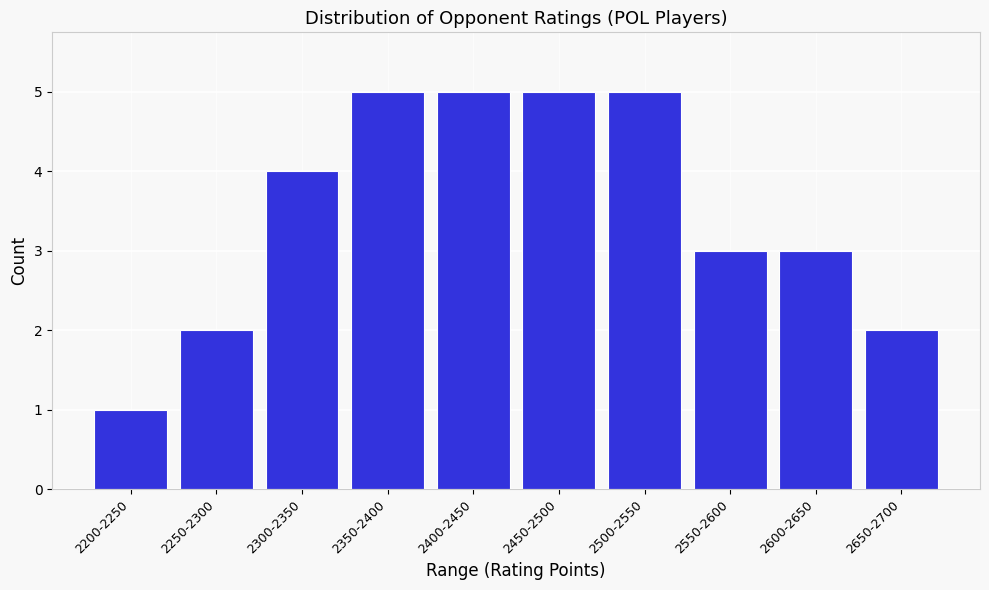

Reading left to right, extract all data points from this chart.

1	2	4	5	5	5	5	3	3	2